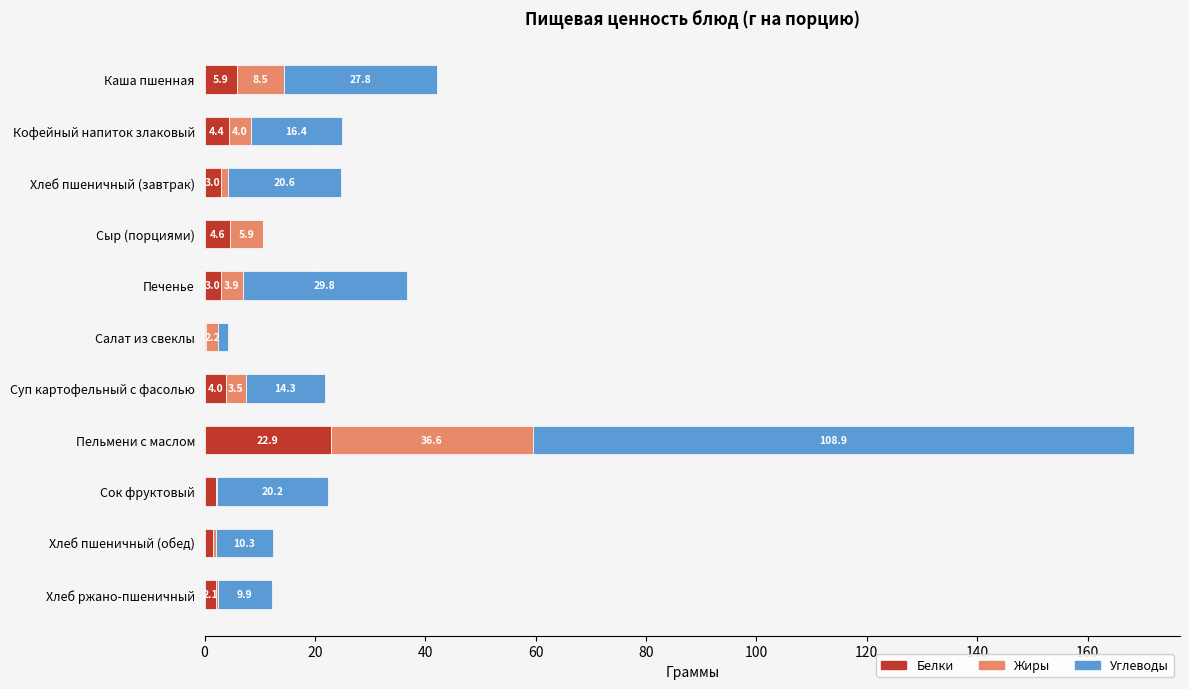

At which category is the sum across all series the highest?

Пельмени с маслом